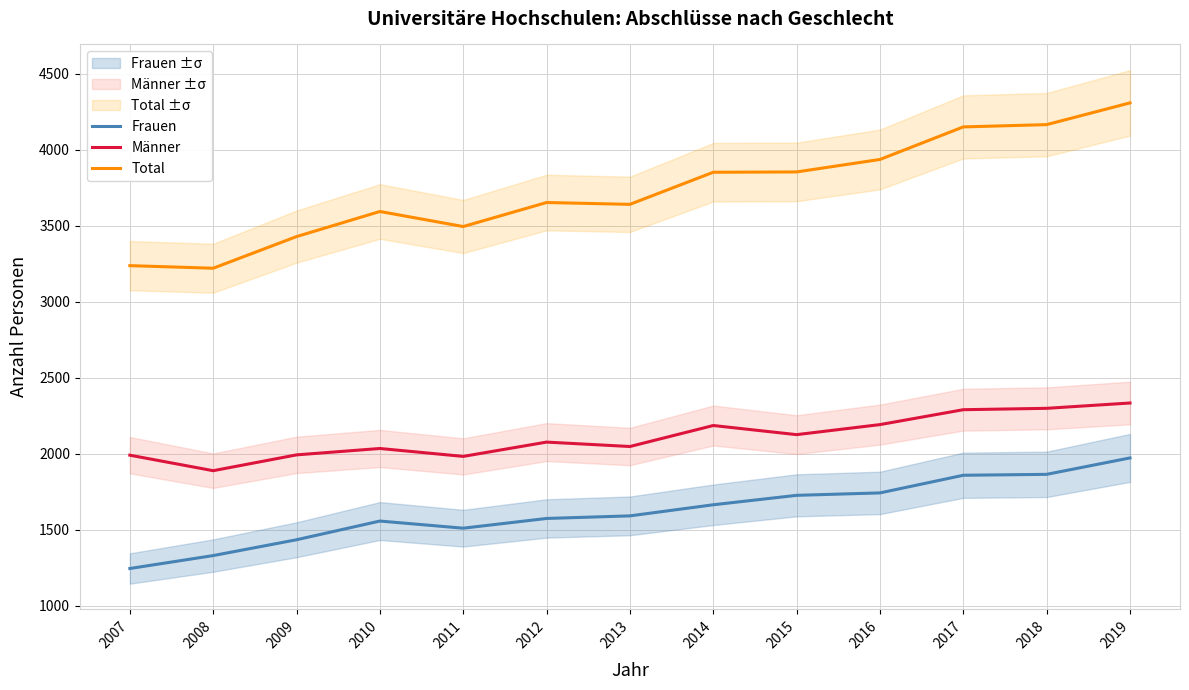

Rank the categories by Frauen value from highest to lowest.

2019, 2018, 2017, 2016, 2015, 2014, 2013, 2012, 2010, 2011, 2009, 2008, 2007